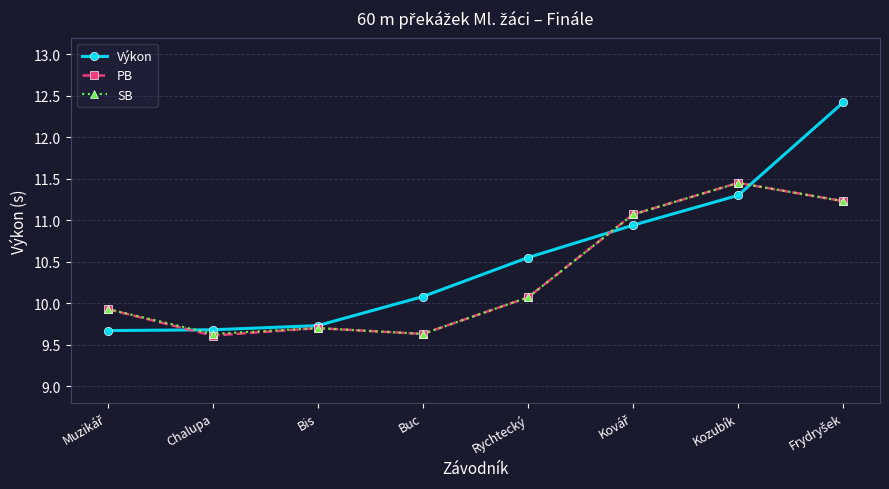

What are all the series names shown in the legend?

Výkon, PB, SB